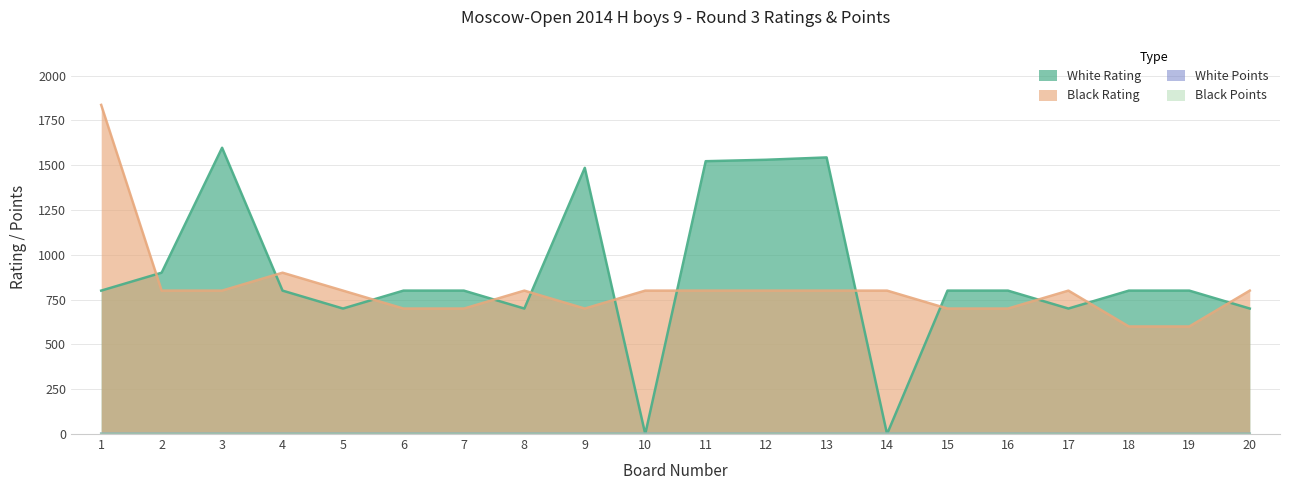

What is the approximate value of White Rating at 16?

800.0